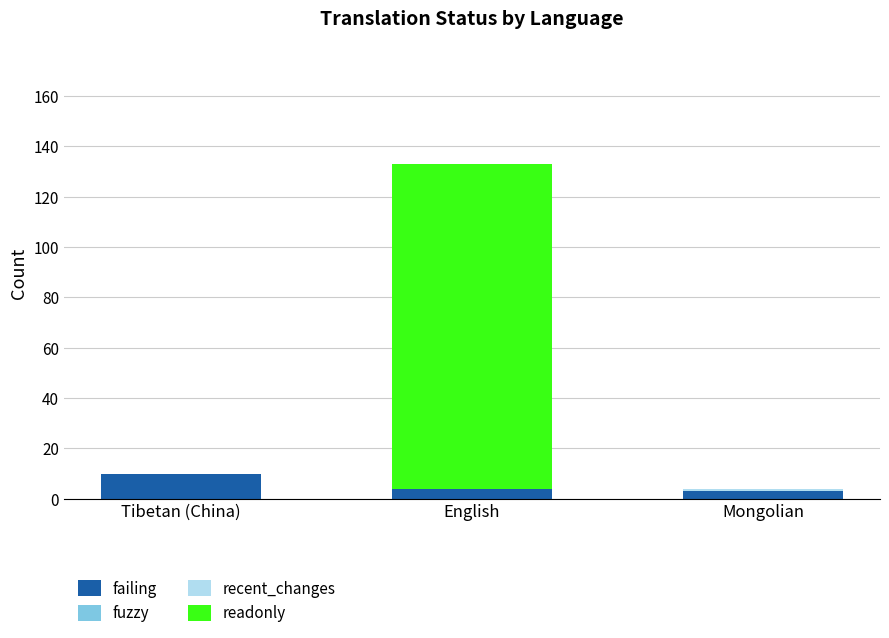

Is it true that failing equals 4 at Tibetan (China)?

False